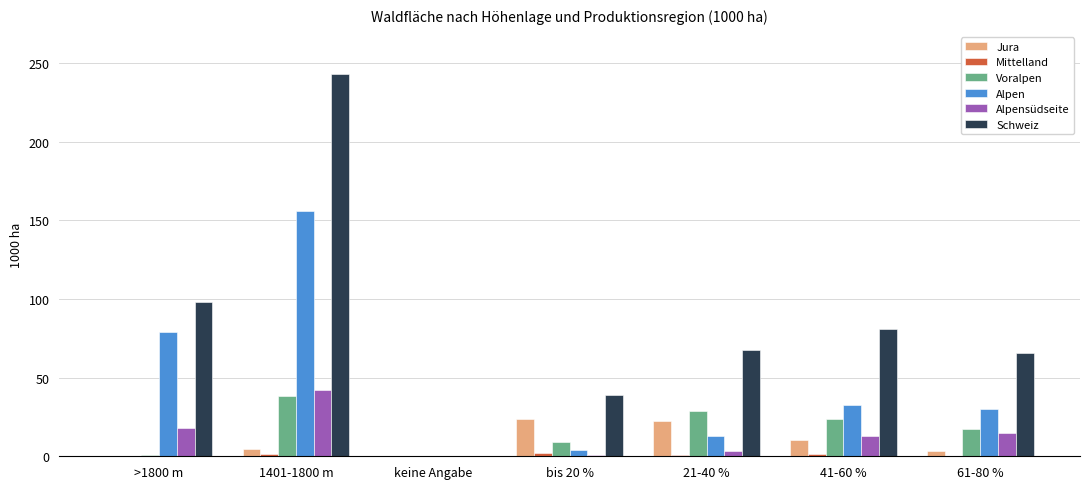

What is the total value across all series at >1800 m?

195.9